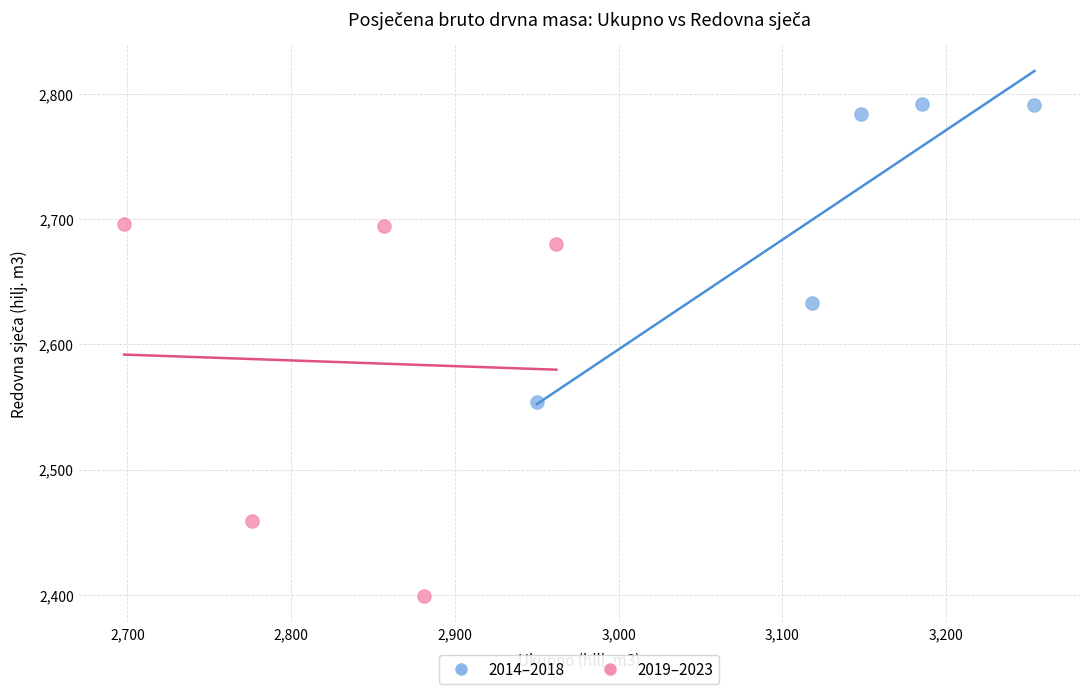

Which series reaches the minimum Y coordinate?

2019–2023